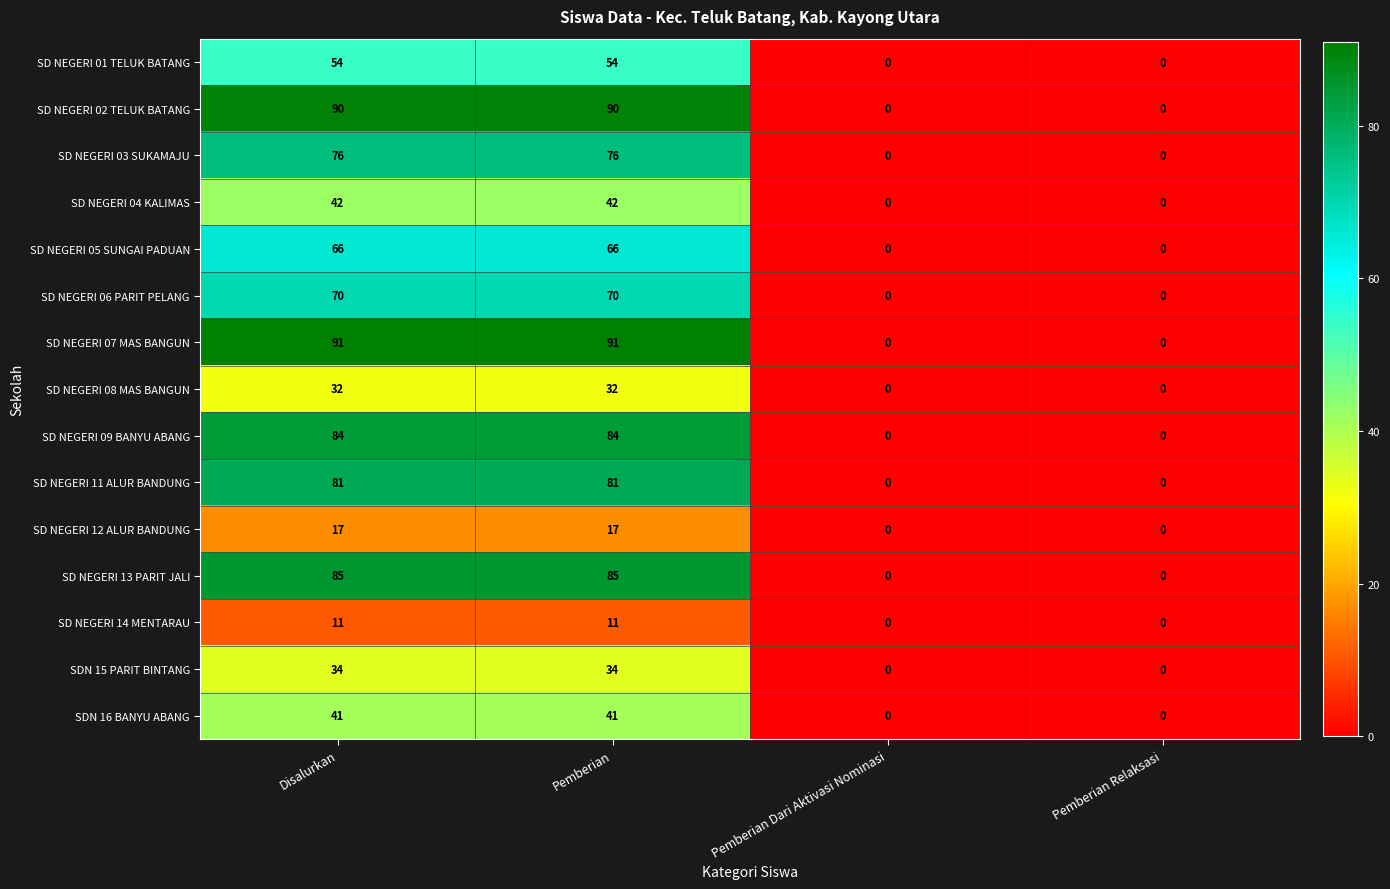

What is the difference between the second highest and second lowest values in the SD NEGERI 06 PARIT PELANG series?

70